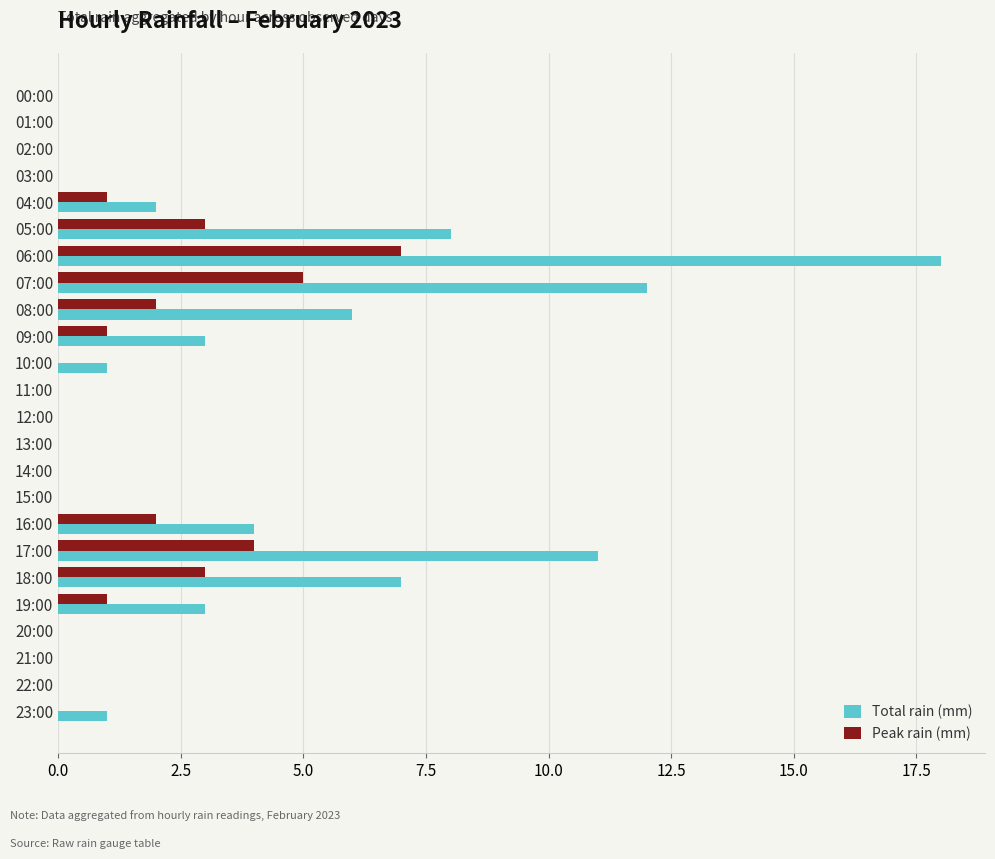

Where is Total rain (mm) nearest to the value 9?

05:00